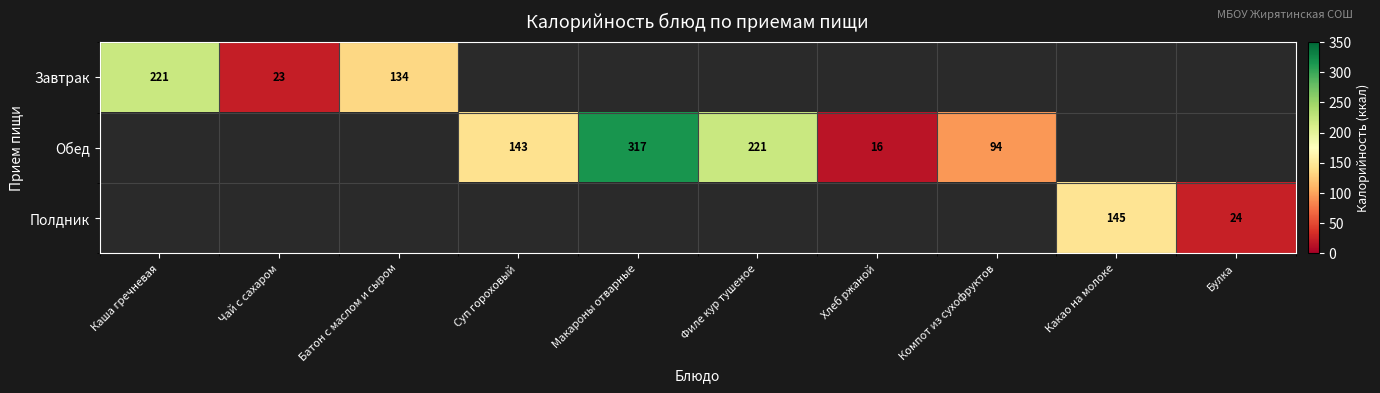

True or false: Полдник has a value of 24 at Булка.

True